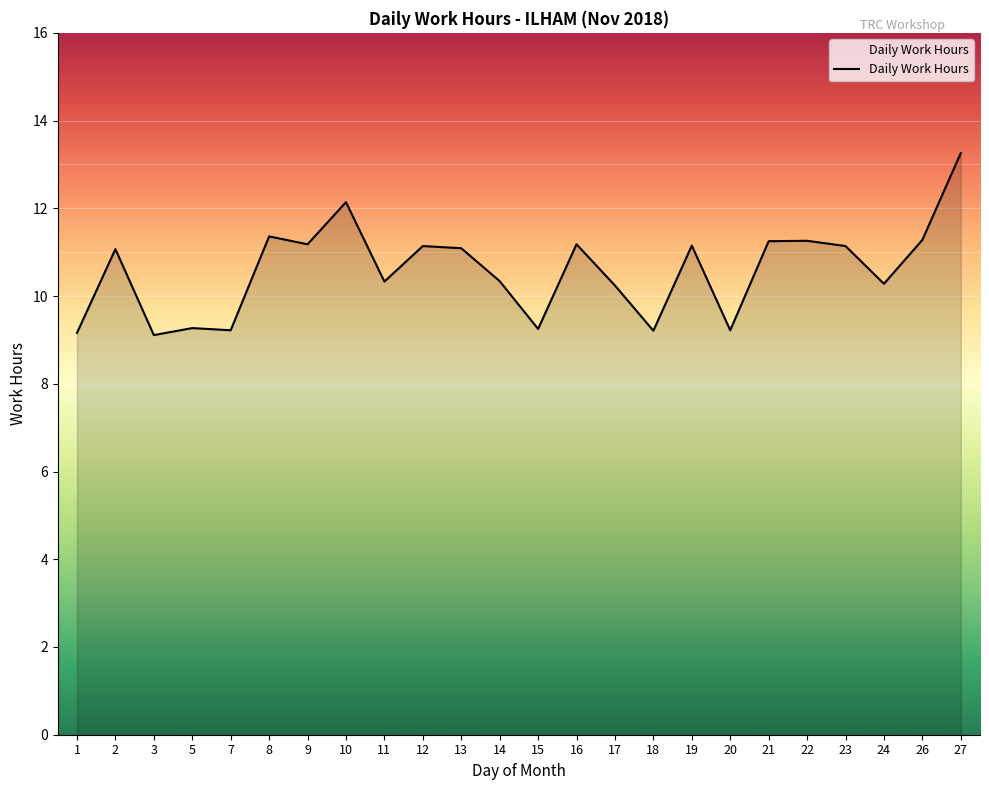

The value at 14 is 5.2. True or false?

False